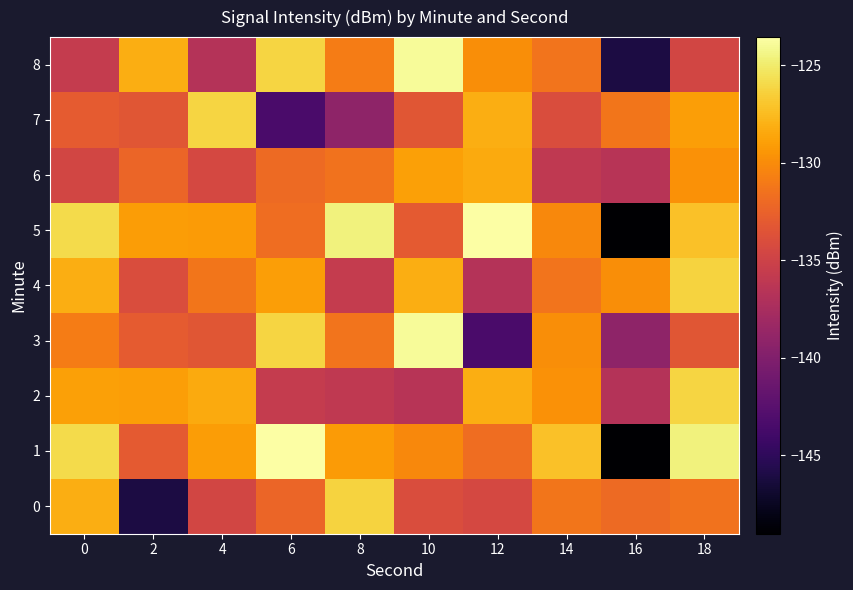

Rank the series by their maximum value, from lowest to highest.

6, 0, 4, 7, 2, 3, 8, 1, 5